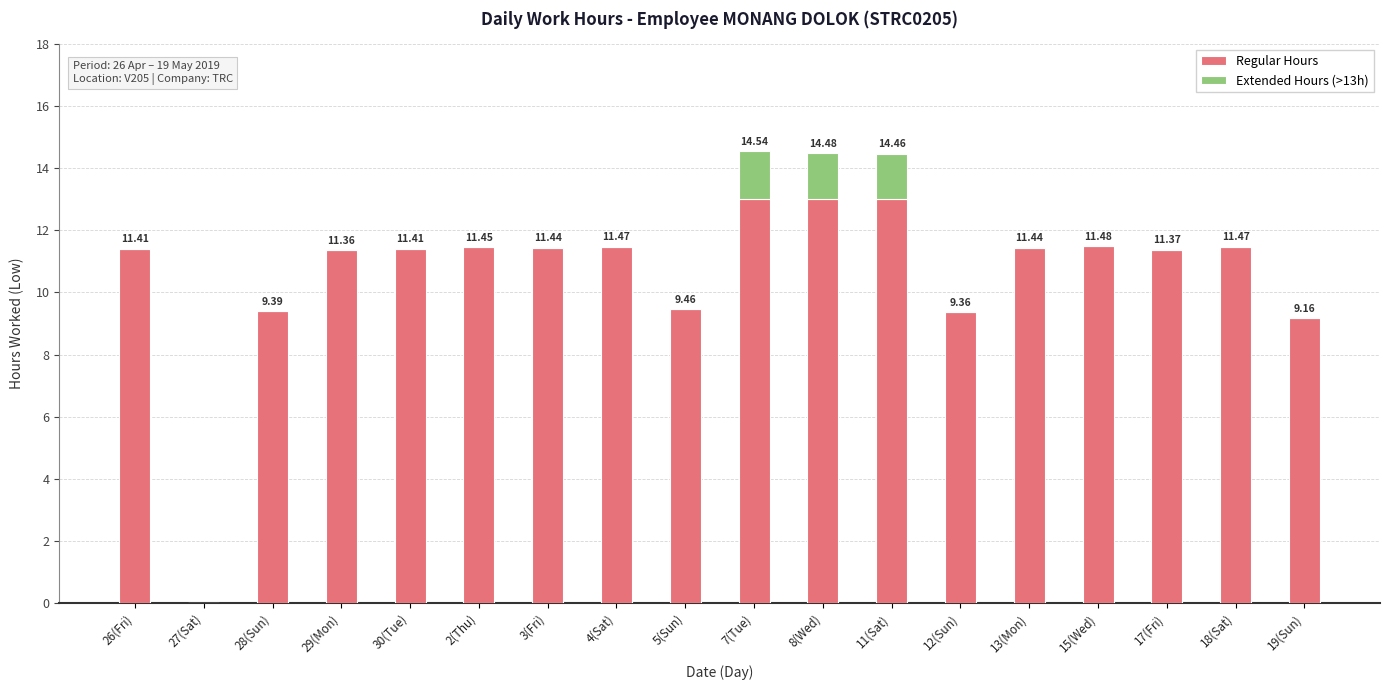

What is the total value across all series at 11(Sat)?

14.5